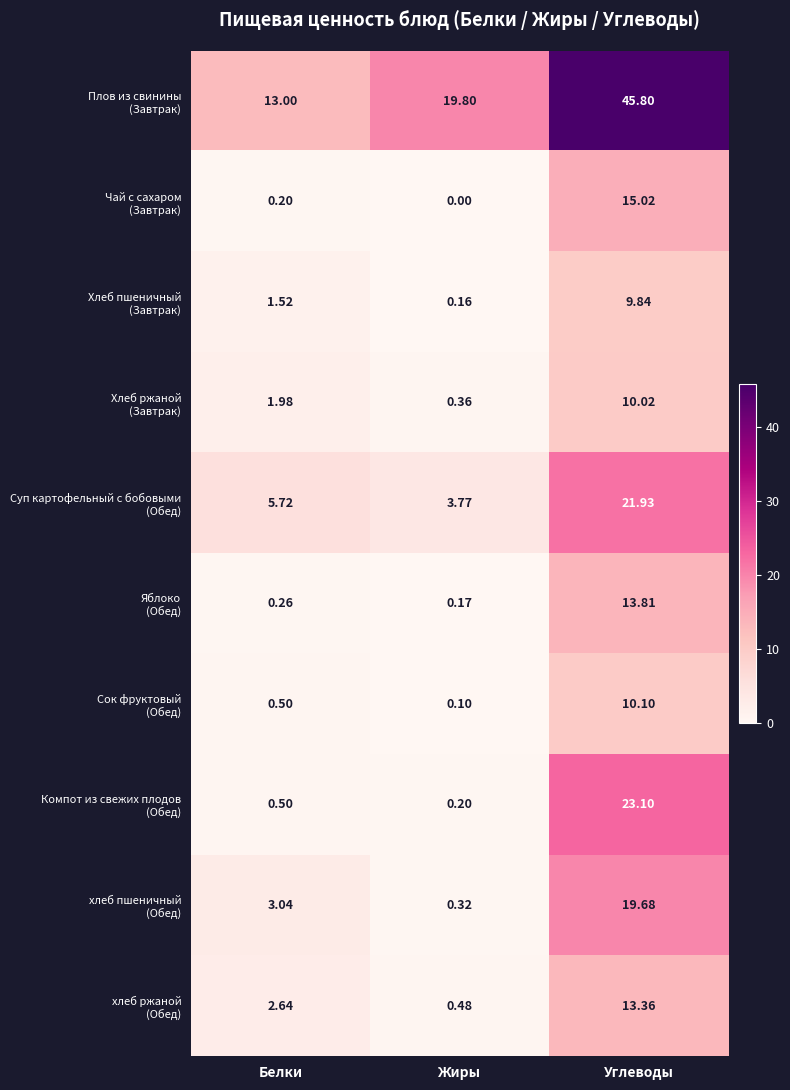

Which category has the lowest value across all series?

Жиры